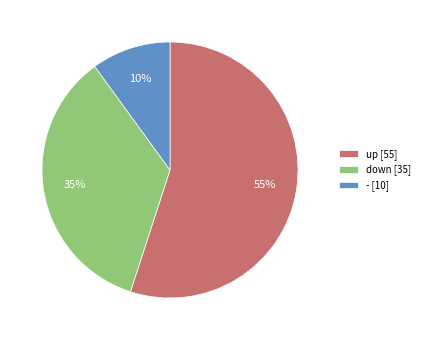

What is the majority slice?

up